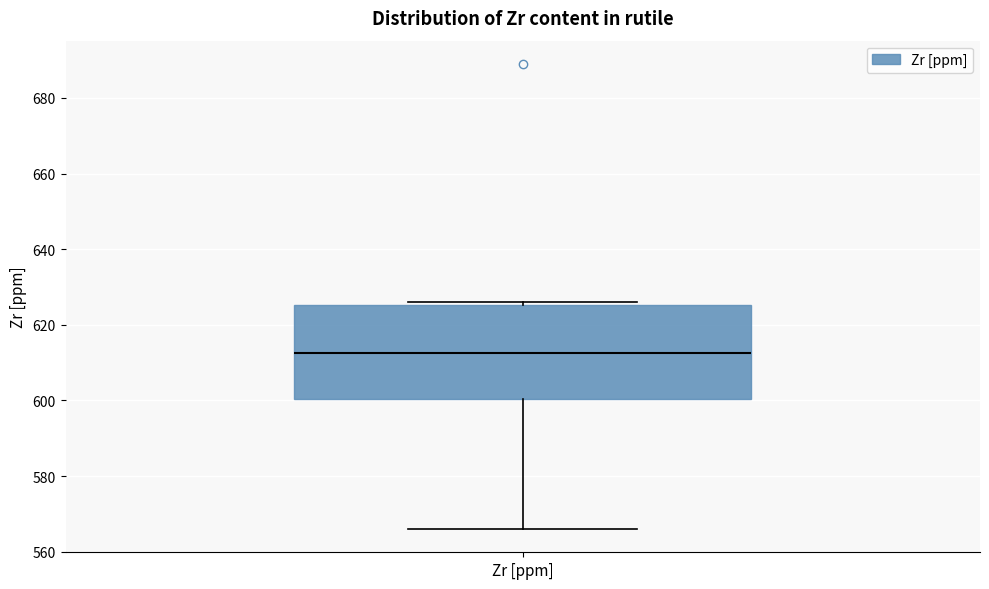

Transcribe this box plot: give where the median line is, the range the box spans, and where the two whiskers end, as read against the y-axis. The values are not printed on the chart, so give them approximately, as read against the axis.

median 612, box 600 to 626, whiskers 566 to 626 (just above the box's upper edge)